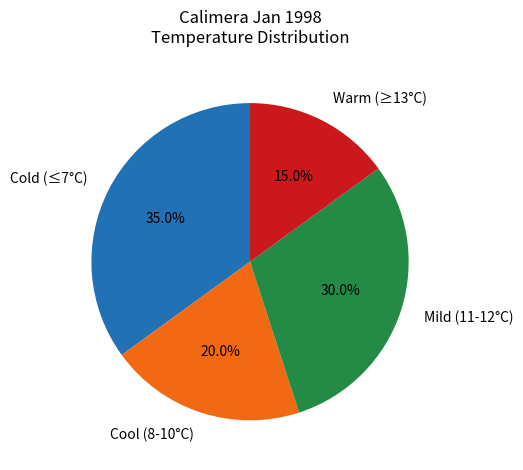

Which has a higher value, Mild (11-12°C) or Cold (≤7°C)?

Cold (≤7°C)